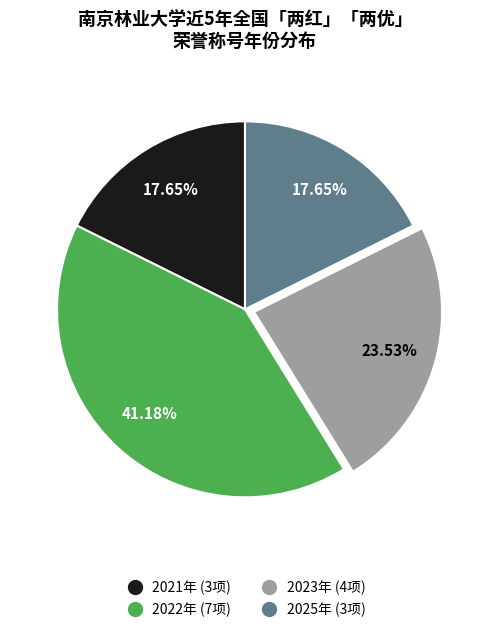

Is there a majority slice in this chart?

No